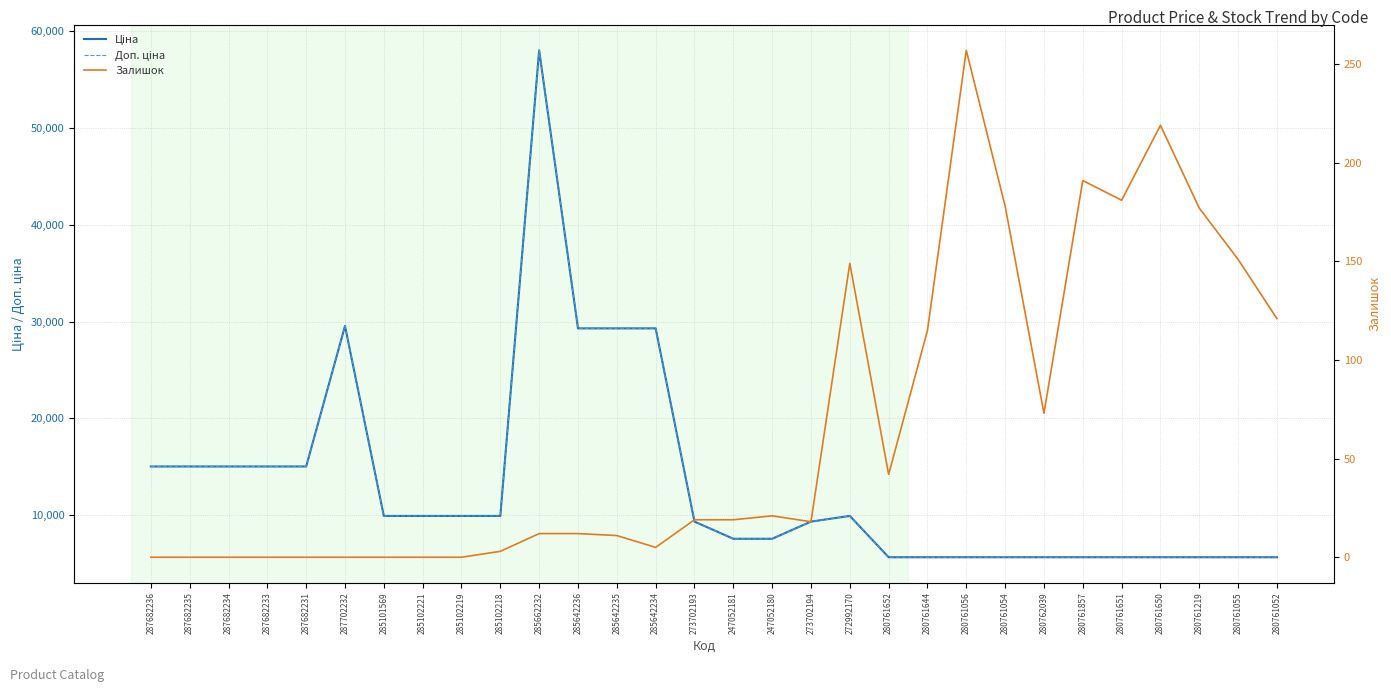

How many data points in Залишок are above 19?

13